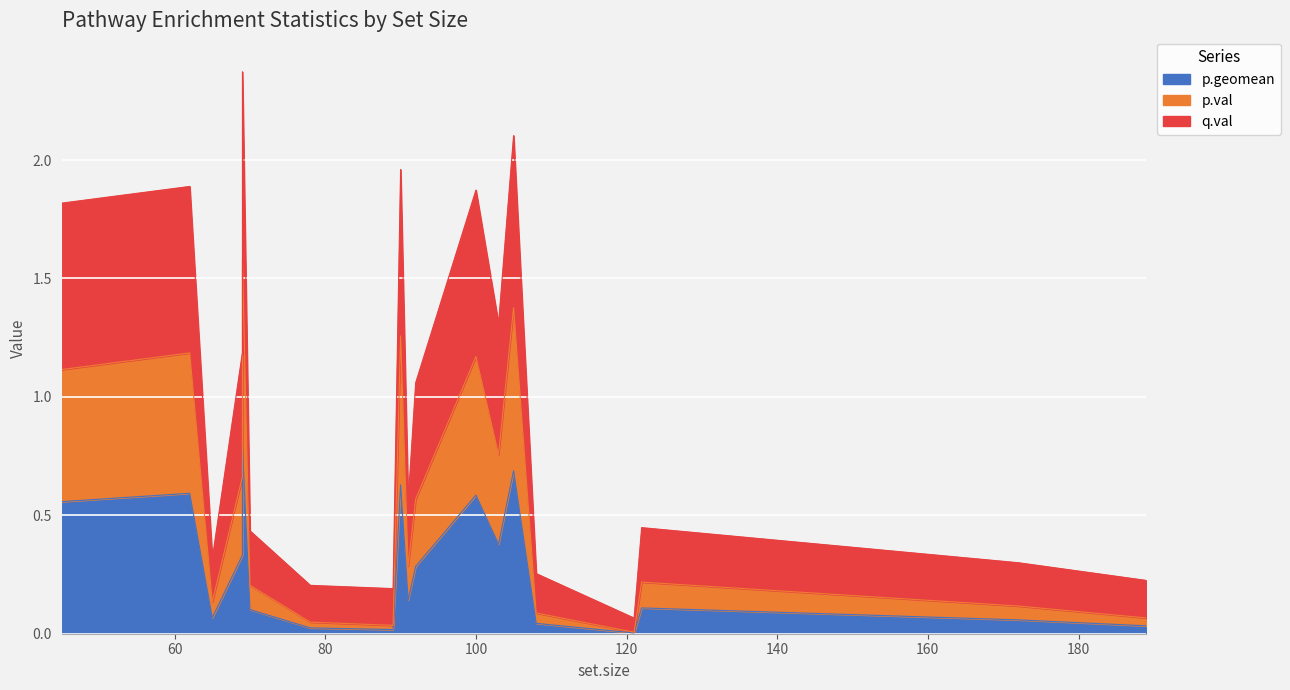

Is it true that p.geomean equals 0.9 at 45?

False